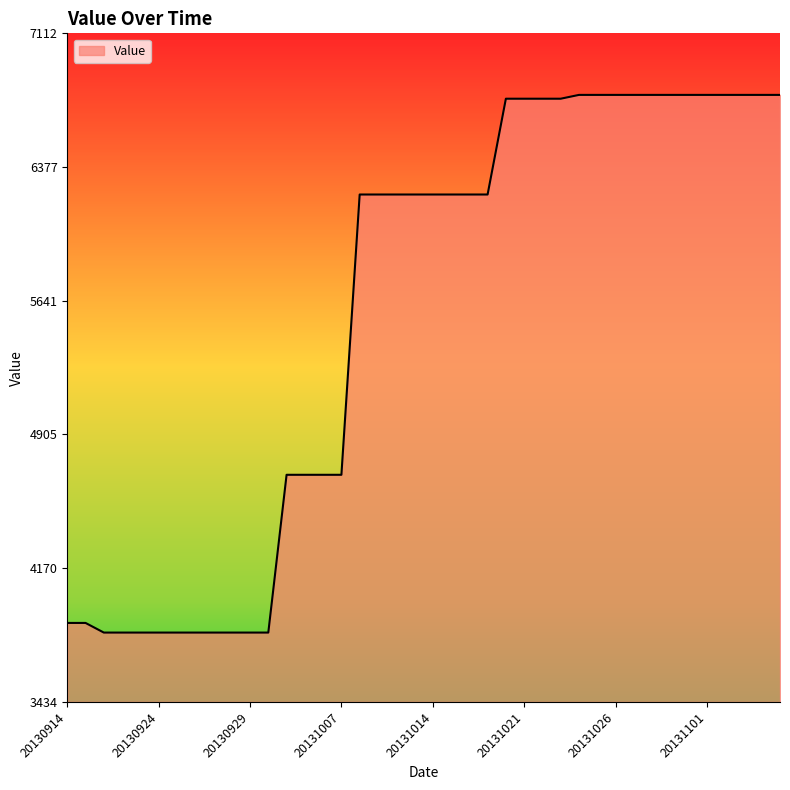

What is the maximum value shown in the chart?

6774